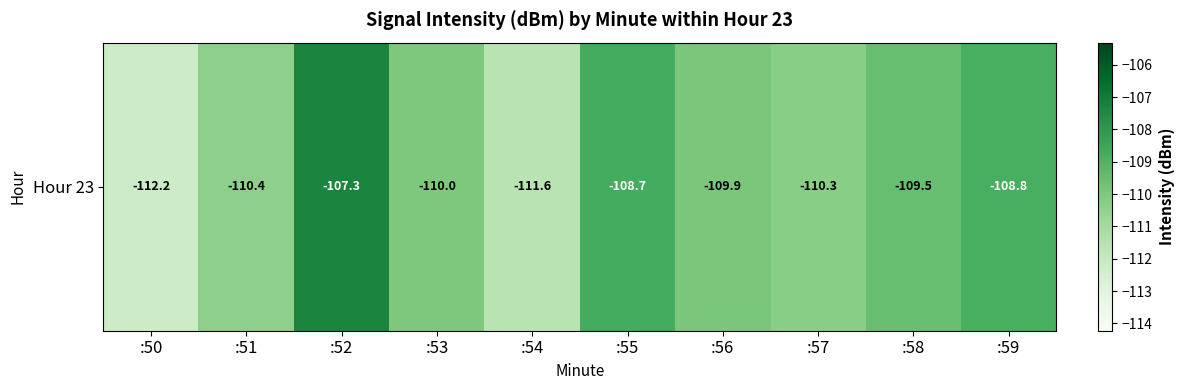

How many categories are shown in the chart?

10